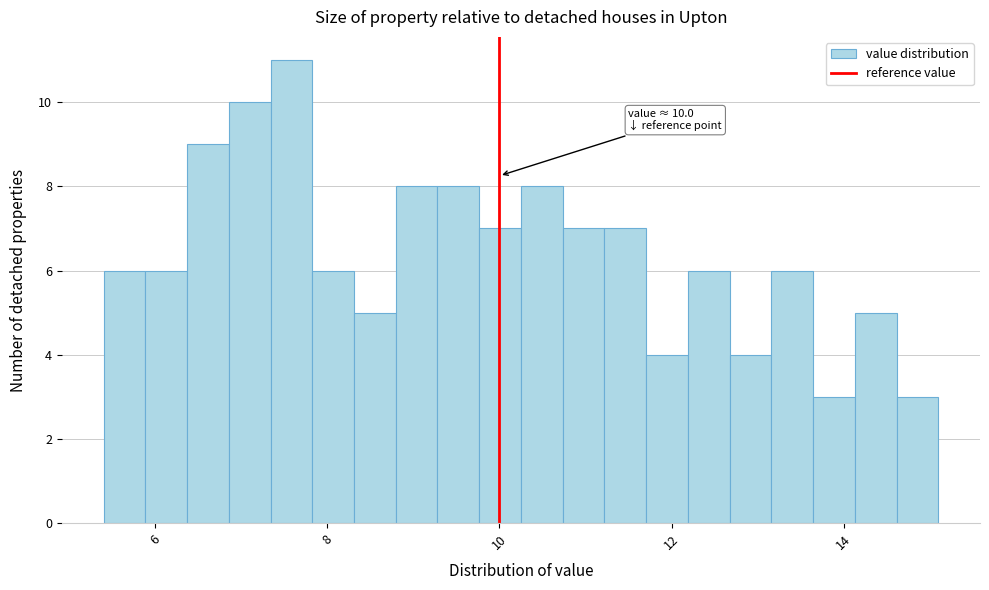

Around what value on the x-axis is the tallest bar? Give the approximate position of its centre, as read against the axis.

7.6